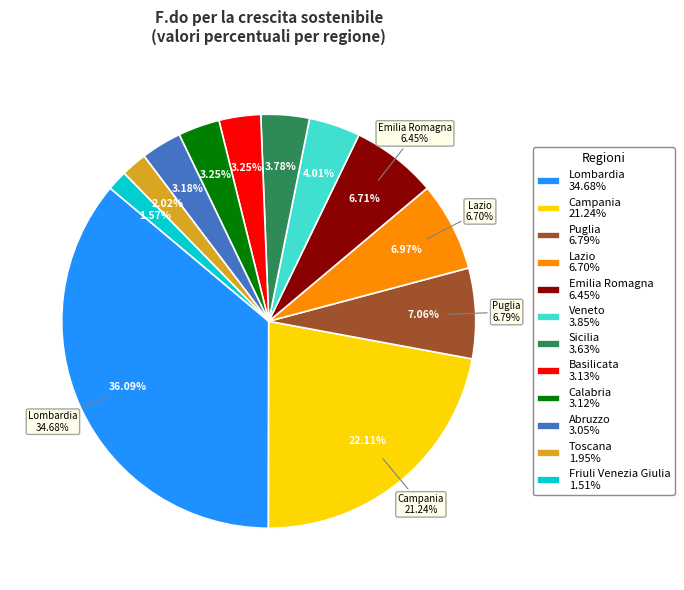

Does any single category account for the majority?

No